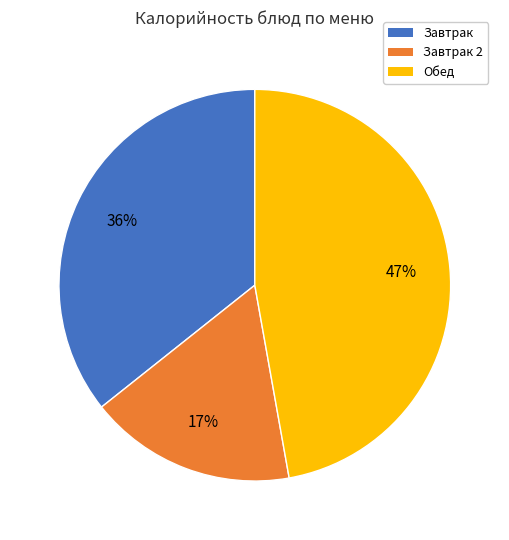

Which slice is the smallest?

Завтрак 2